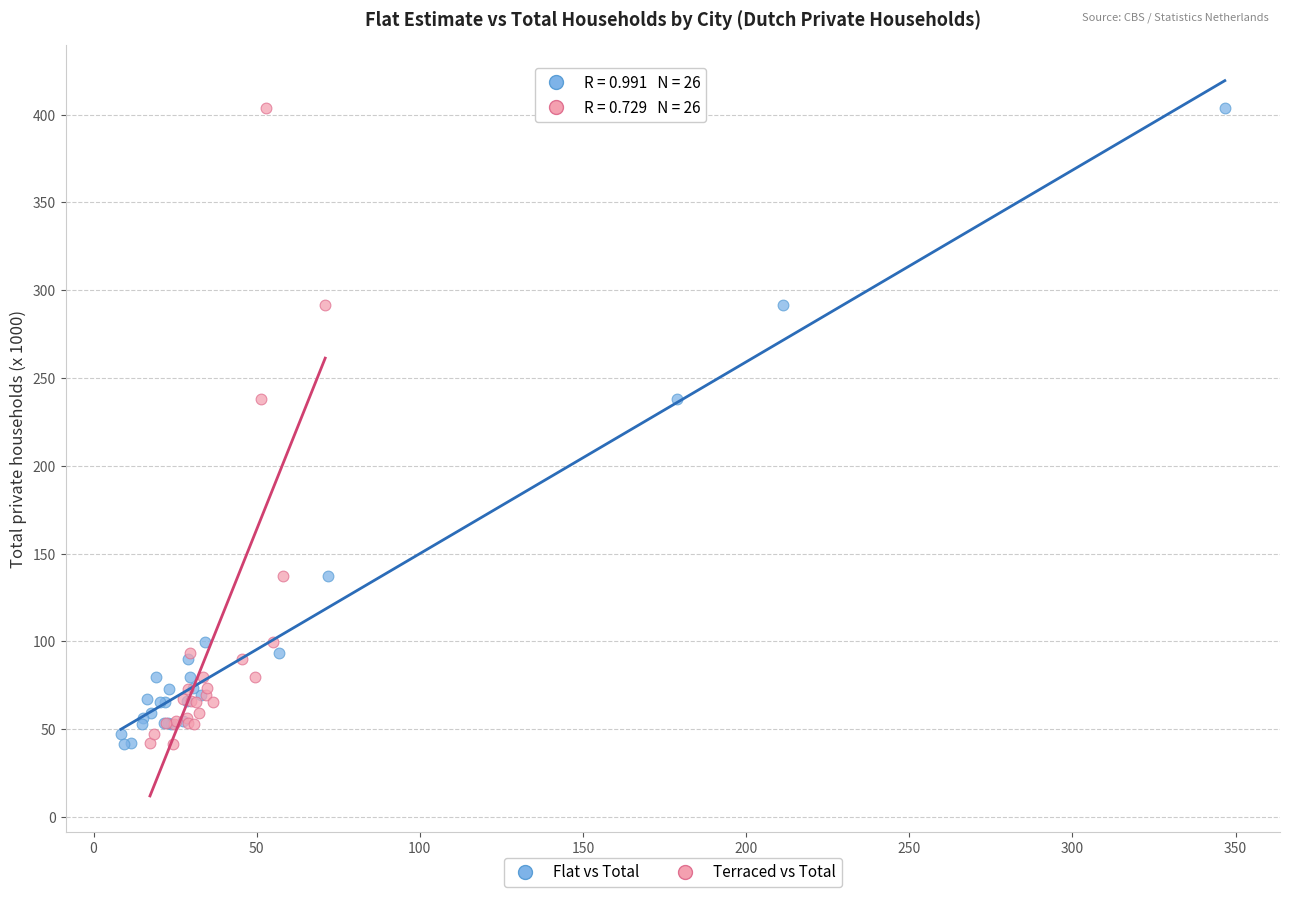

What are all the series names shown in the legend?

Flat vs Total, Terraced vs Total